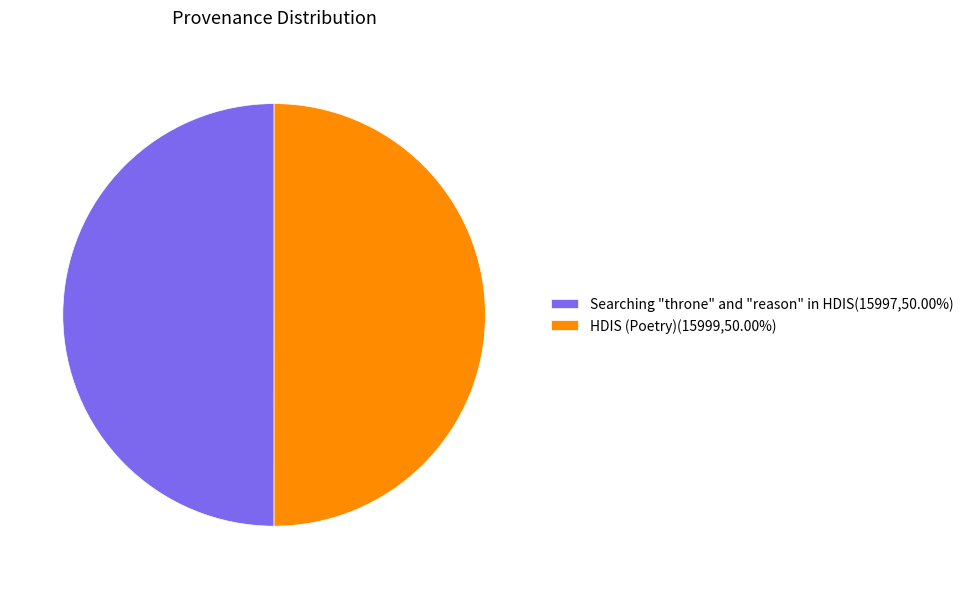

Approximately how many times larger is the value at Searching "throne" and "reason" in HDIS(15997,50.00%) compared to HDIS (Poetry)(15999,50.00%)?

1.0